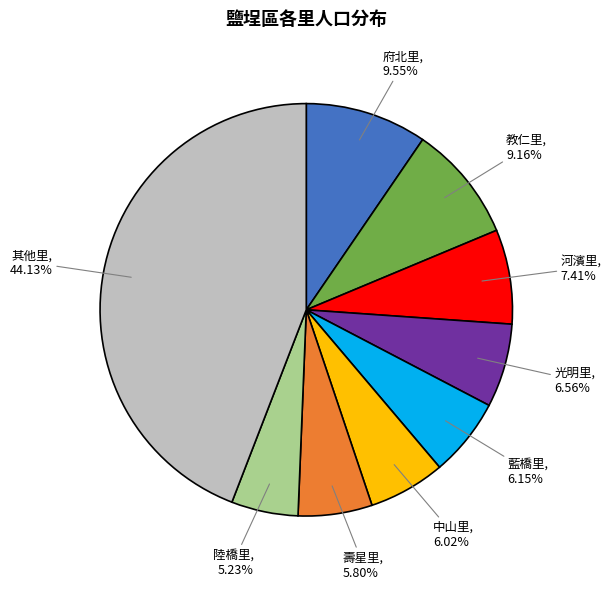

Does any single category account for the majority?

No